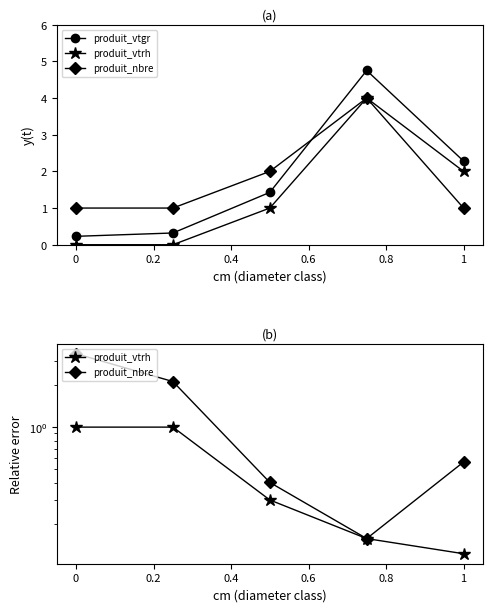

What is the difference between the maximum and minimum values in the produit_vtrh series?

0.9